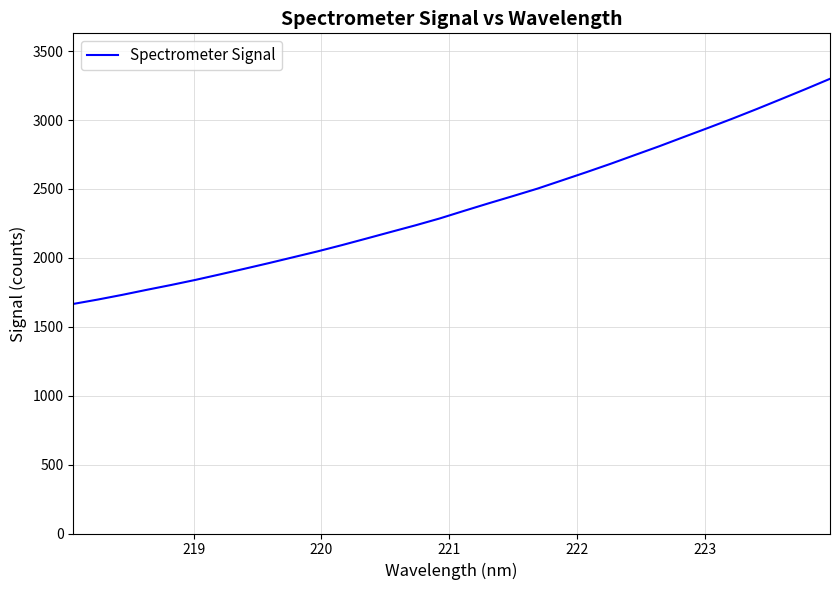

What is the greatest value displayed?

3299.0